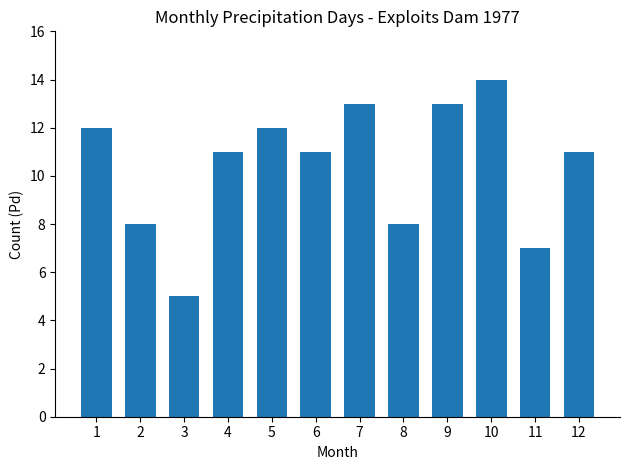

Reading left to right, list all the values displayed in this chart.

1=12	2=8	3=5	4=11	5=12	6=11	7=13	8=8	9=13	10=14	11=7	12=11